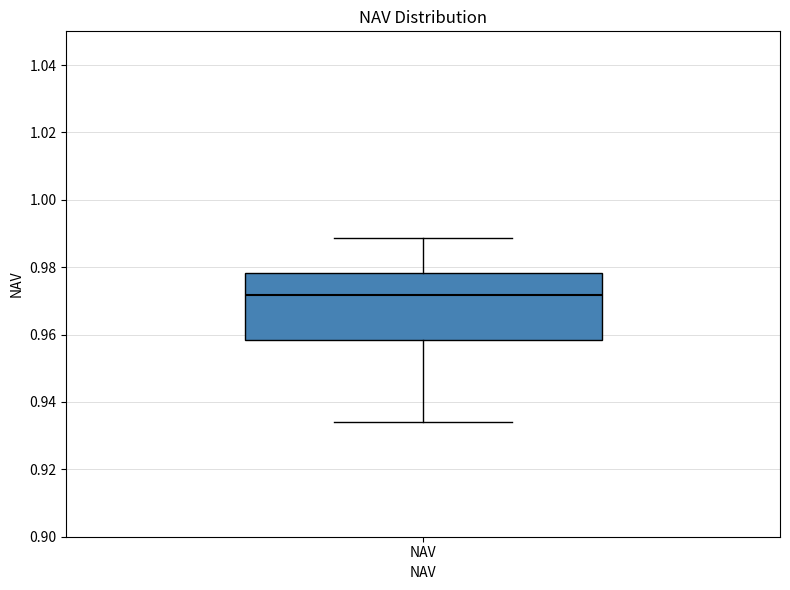

Transcribe this box plot: give where the median line is, the range the box spans, and where the two whiskers end, as read against the y-axis. The values are not printed on the chart, so give them approximately, as read against the axis.

median 0.972, box 0.958 to 0.978, whiskers 0.934 to 0.988